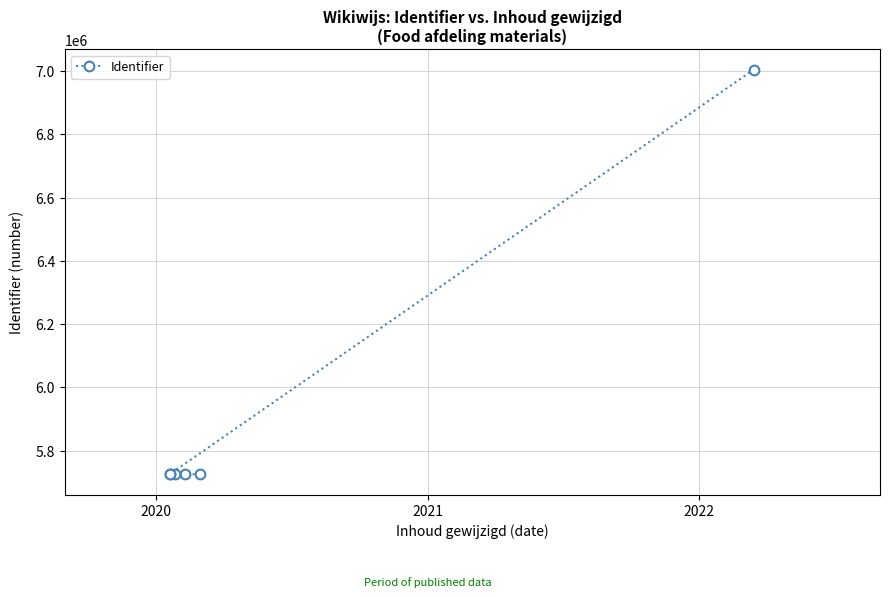

Which has a higher value, 2021 or 2022?

2022